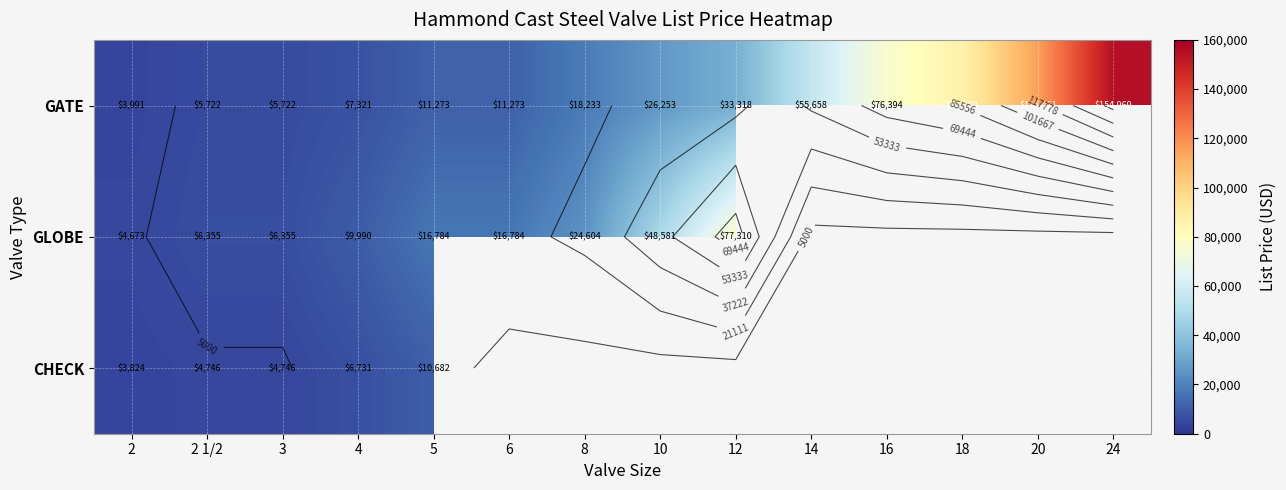

The CHECK series shows 6592.2 at 2. True or false?

False